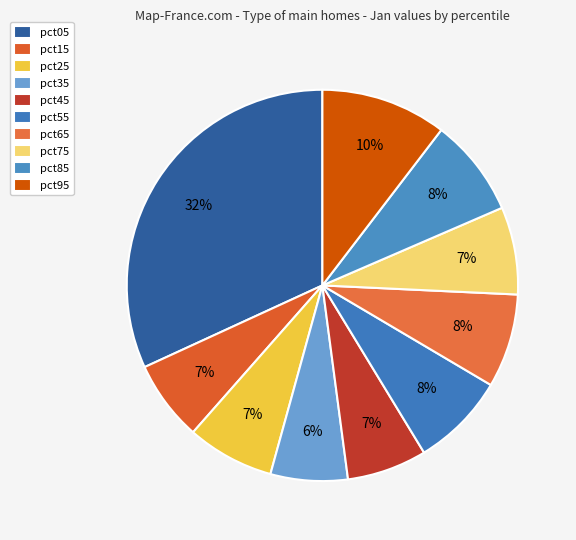

The pct05 slice represents 32% of the pie. True or false?

True